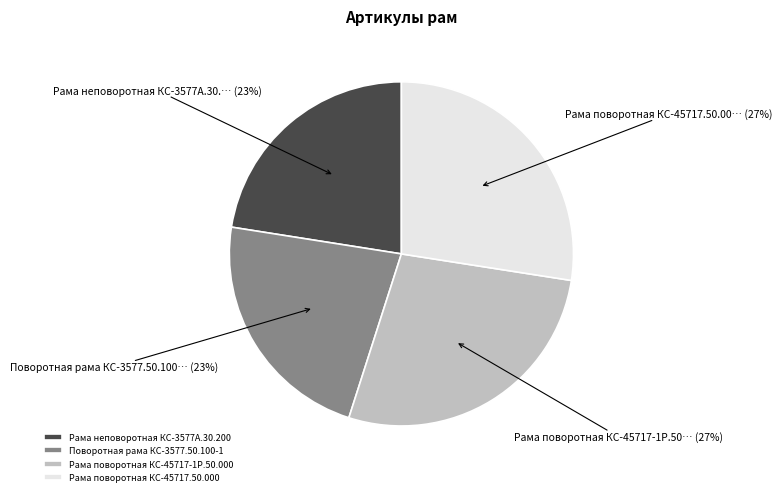

Does Рама поворотная КС-45717-1Р.50.000 represent more than half of the total?

No